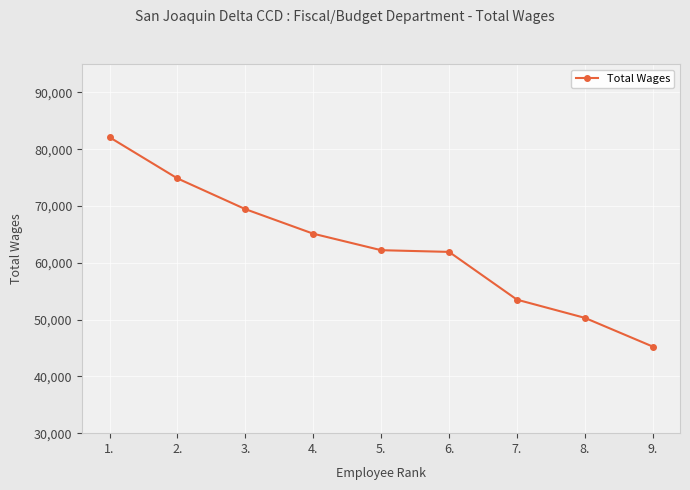

What value does the data have at 2.?

74857